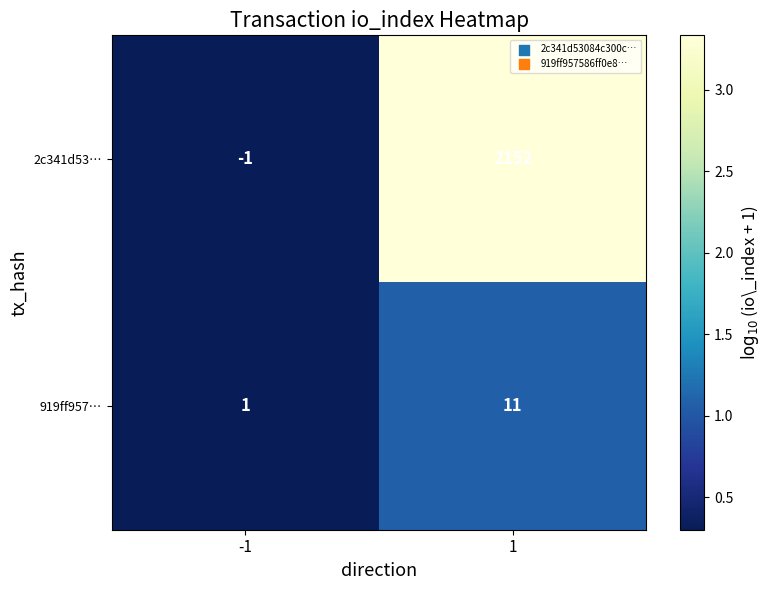

The value of 919ff957… at -1 is 1. True or false?

True